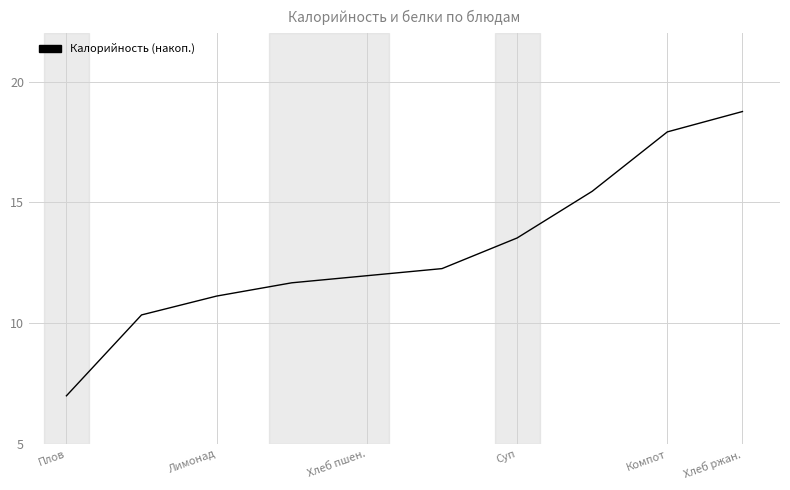

What is the difference between the maximum and minimum values?

11.8